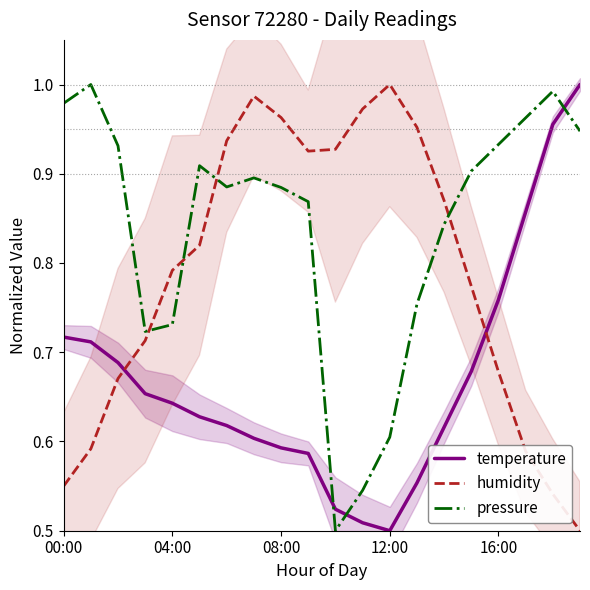

At which label does humidity reach its peak?

12:00